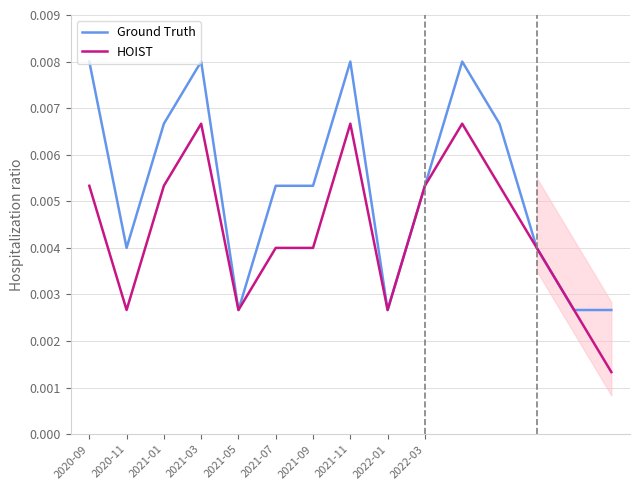

Where is Ground Truth nearest to the value 0?

2021-05